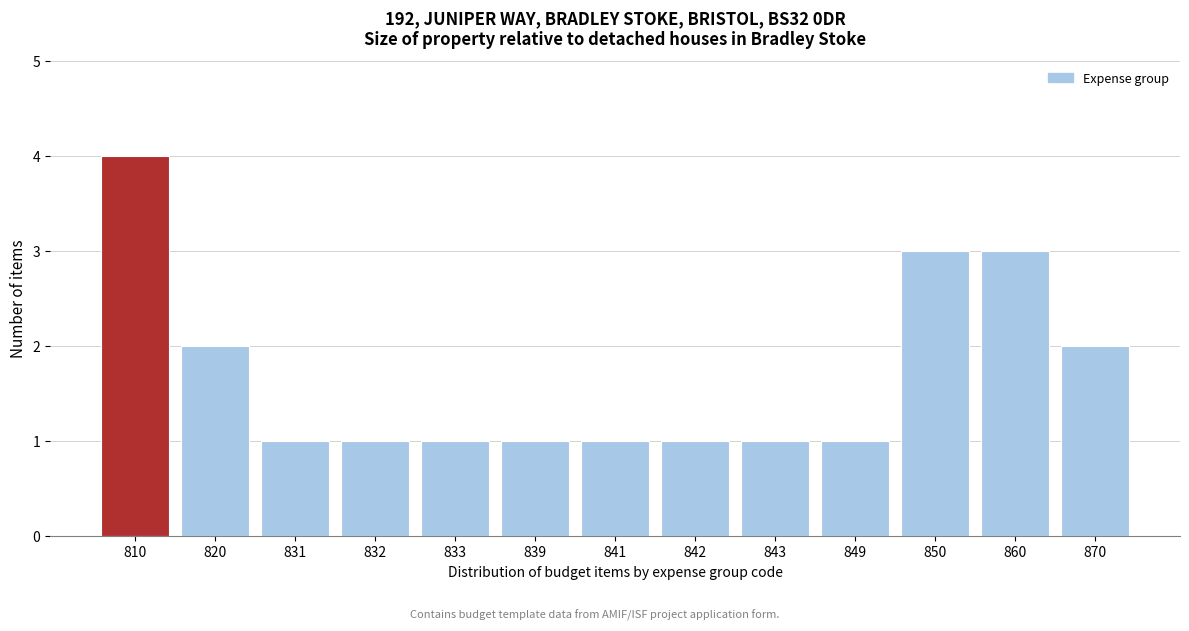

Reading left to right, transcribe all the data shown in this chart.

4	2	1	1	1	1	1	1	1	1	3	3	2